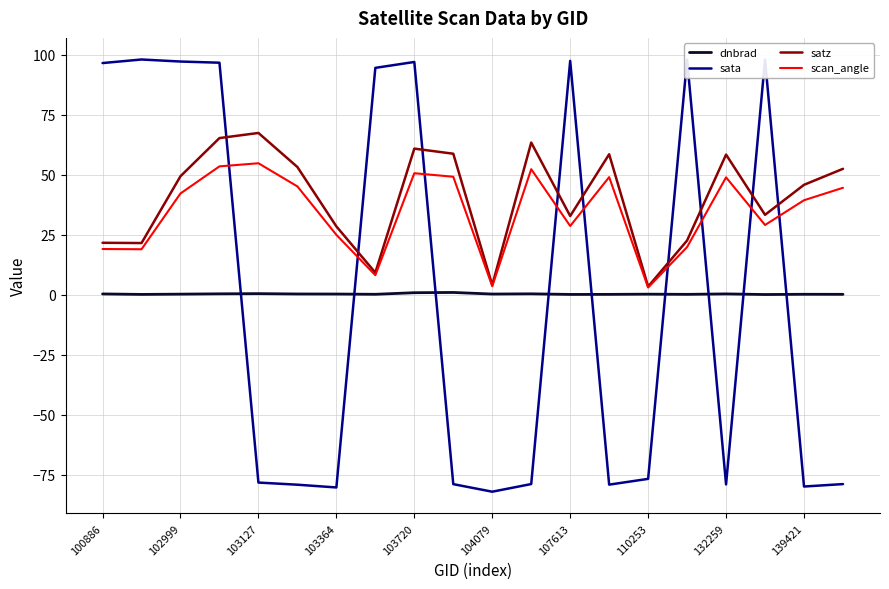

What is the greatest value displayed?

98.1